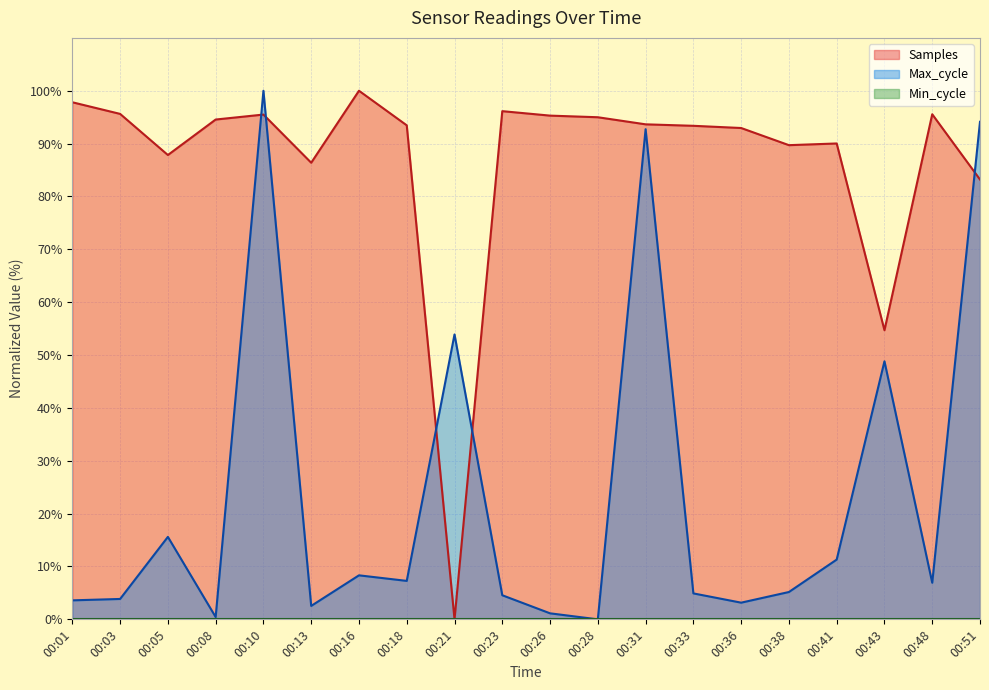

Between which two adjacent categories do Max_cycle and Samples first intersect?

00:08 and 00:10